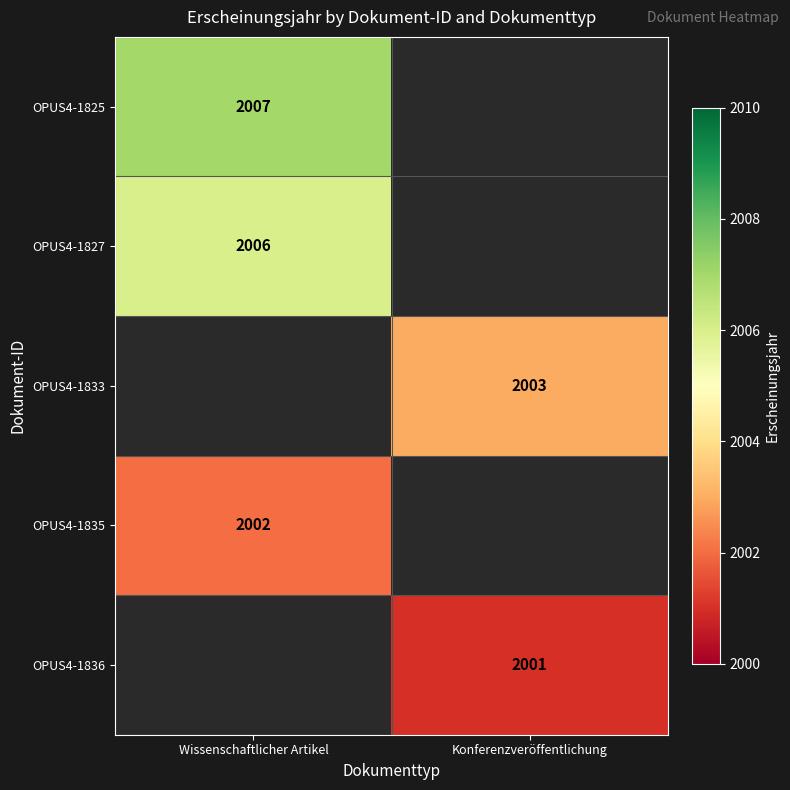

Is it true that OPUS4-1836 equals 3516 at Konferenzveröffentlichung?

False